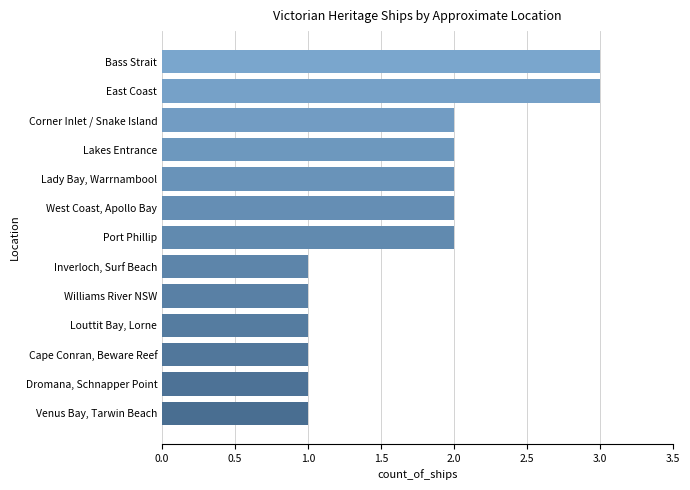

How many data points are less than 2?

6